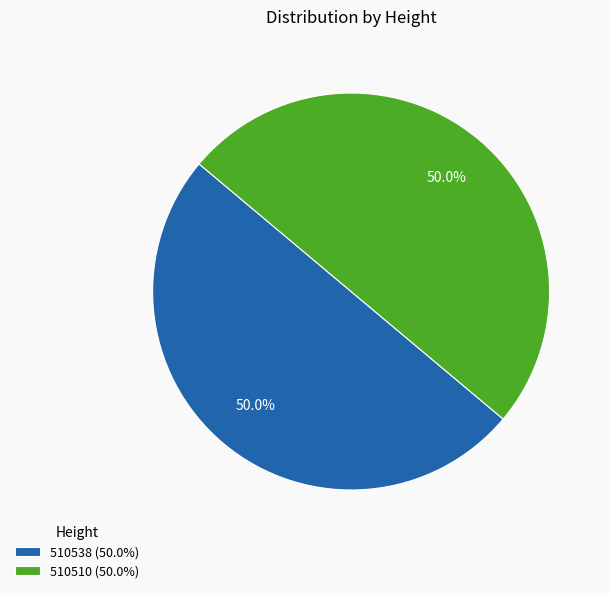

How much of the chart is everything except 510538 (50.0%)?

50.0%